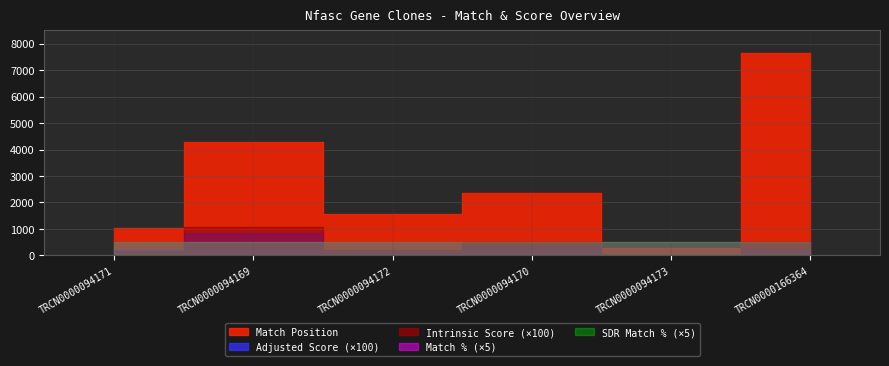

How many series are shown in this chart?

5